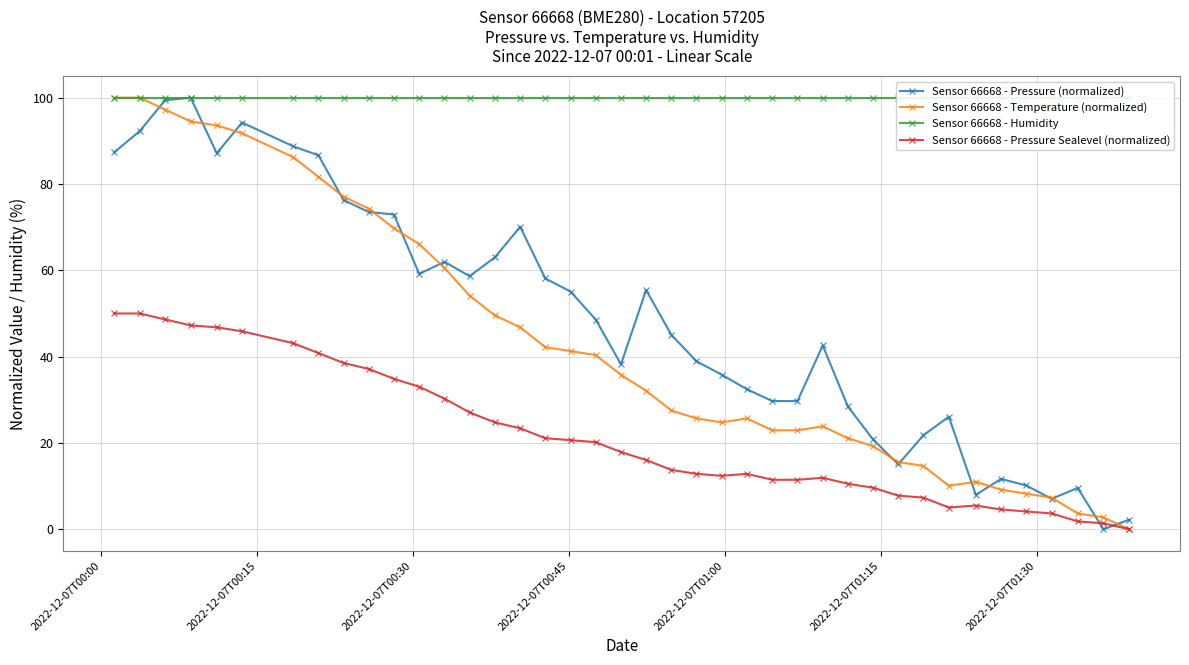

True or false: Sensor 66668 - Pressure Sealevel (normalized) has more than 0 points higher than both neighbors.

True